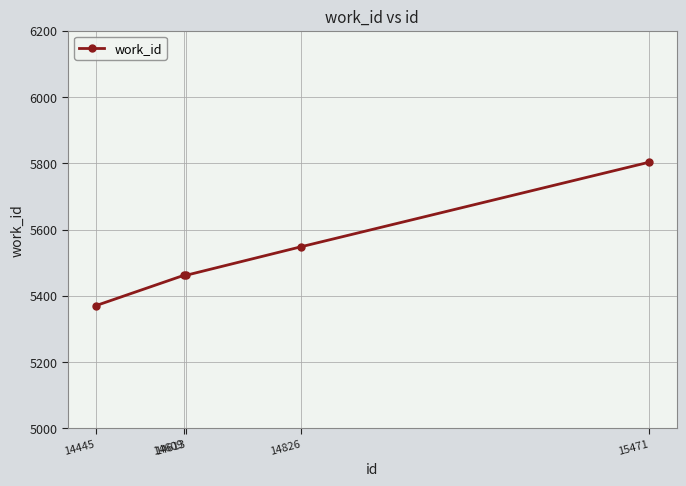

What is the change in value from 14609 to 14826?

+86